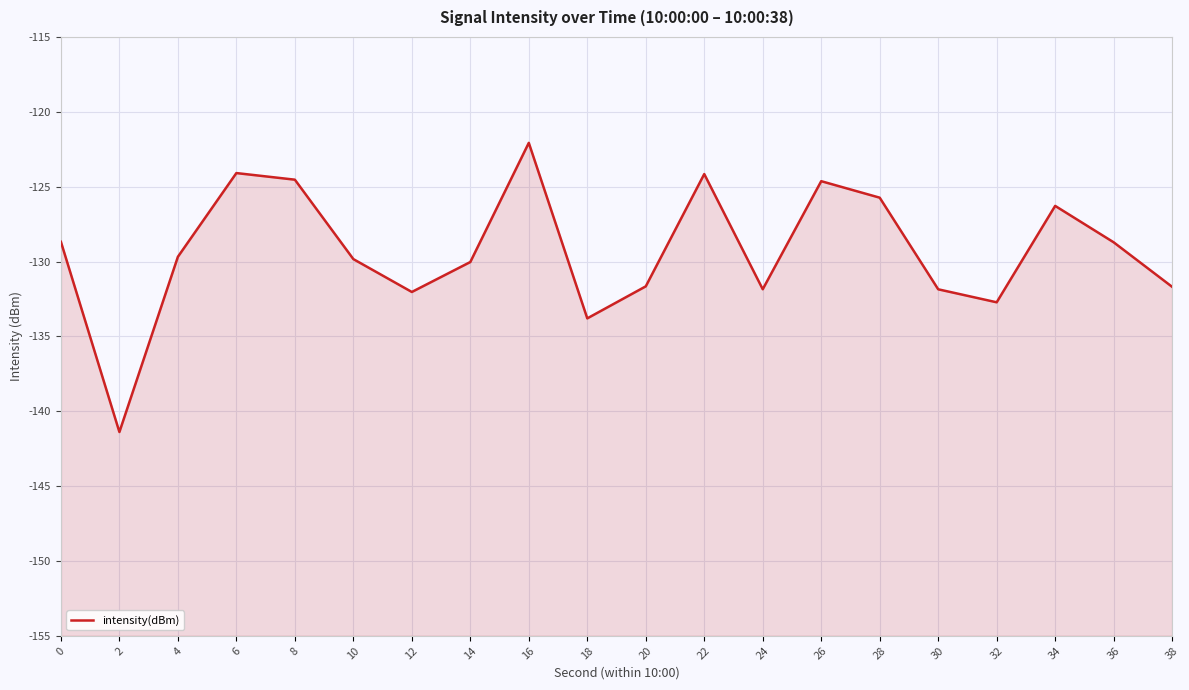

Reading left to right, transcribe all the data shown in this chart.

-128.7	-141.4	-129.7	-124.1	-124.5	-129.8	-132.0	-130.0	-122.1	-133.8	-131.7	-124.2	-131.9	-124.6	-125.7	-131.9	-132.7	-126.3	-128.7	-131.7